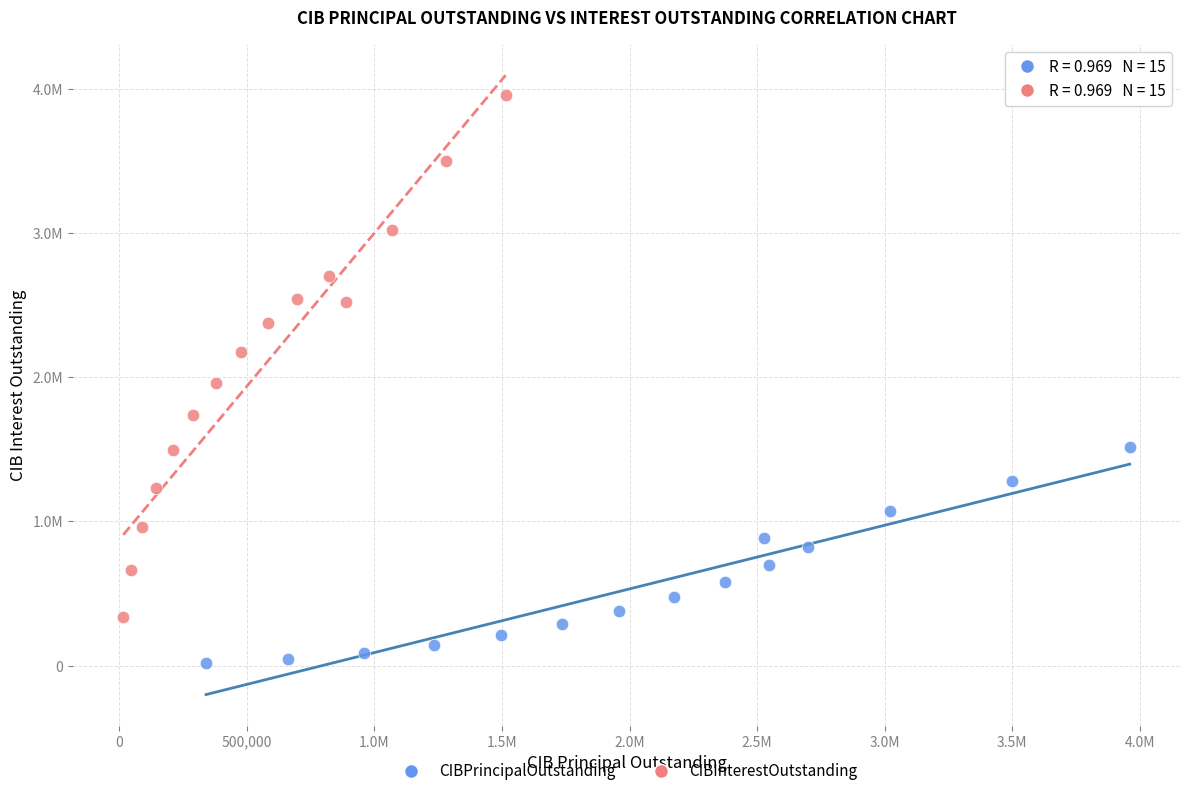

Which series reaches the minimum Y coordinate?

CIBPrincipalOutstanding